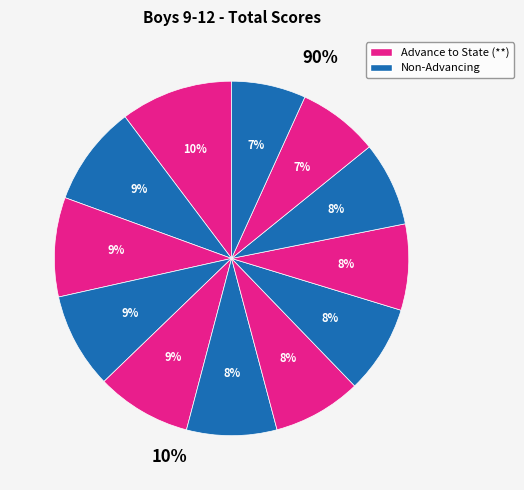

Does any single category account for the majority?

No